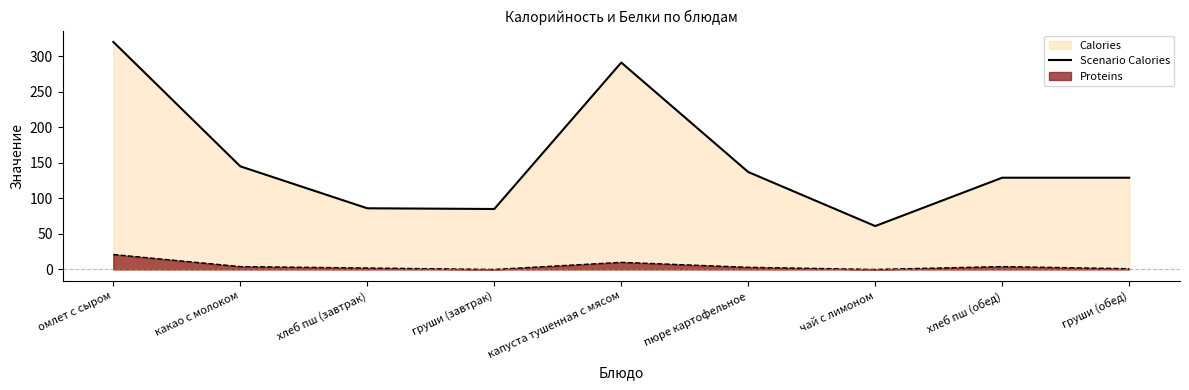

Where is the data nearest to the value 190?

какао с молоком